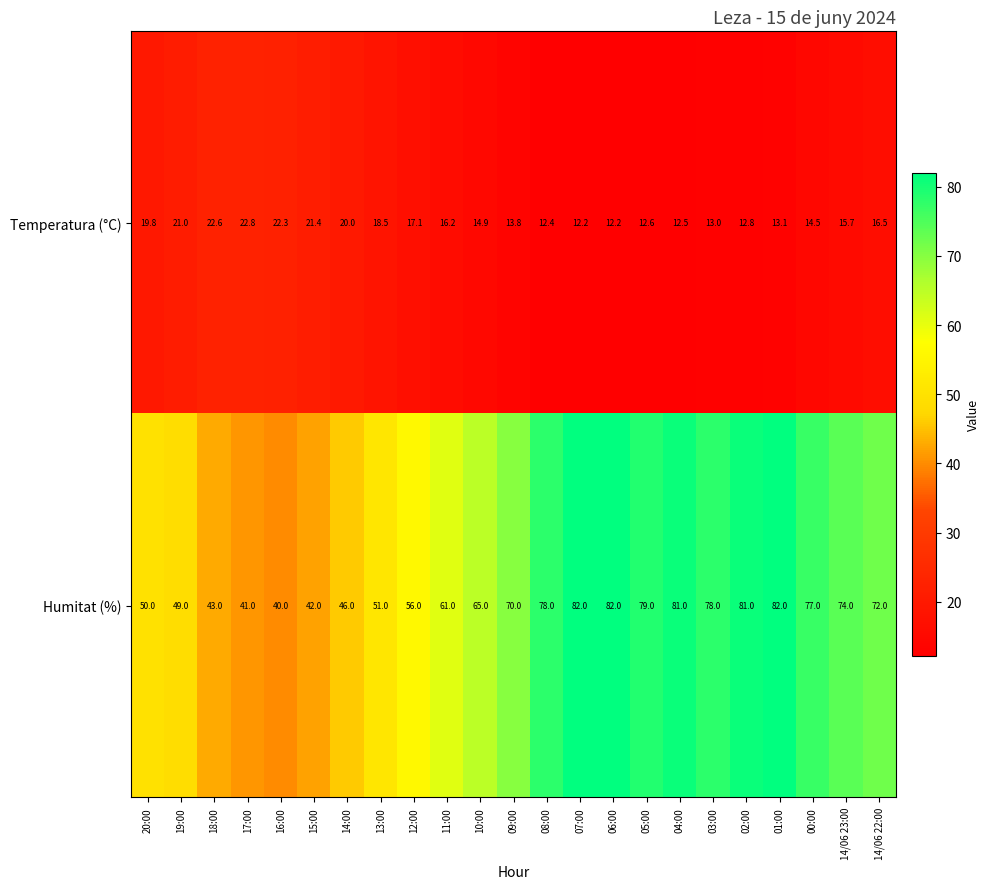

The Humitat (%) series shows 38.8 at 01:00. True or false?

False